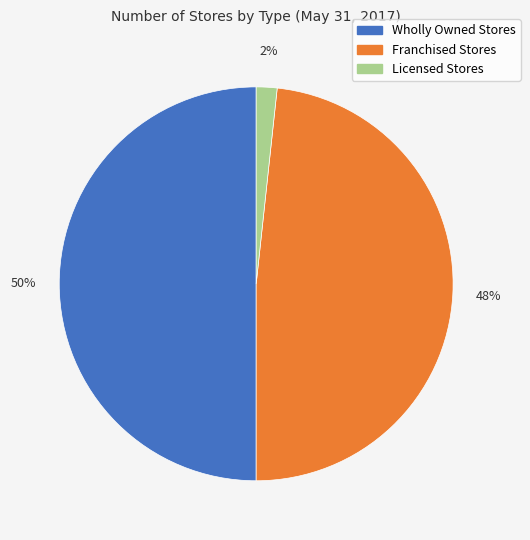

Which category has the biggest portion of the pie?

Wholly Owned Stores